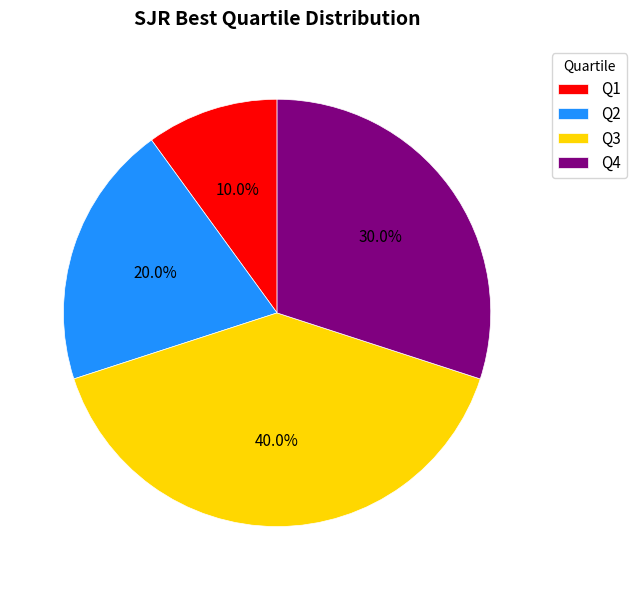

Count the number of slices in the pie.

4